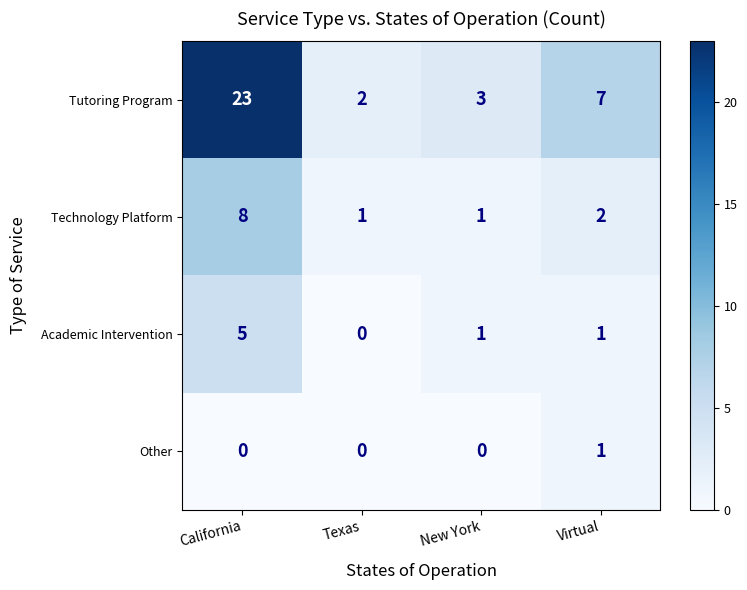

Which series has the widest spread of values?

Tutoring Program